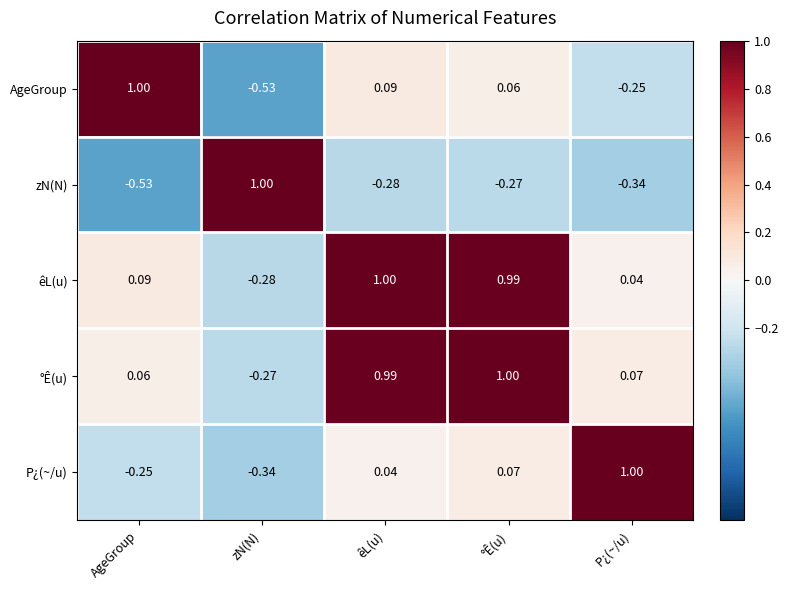

Which category has the highest value in the zN(N) series?

zN(N)